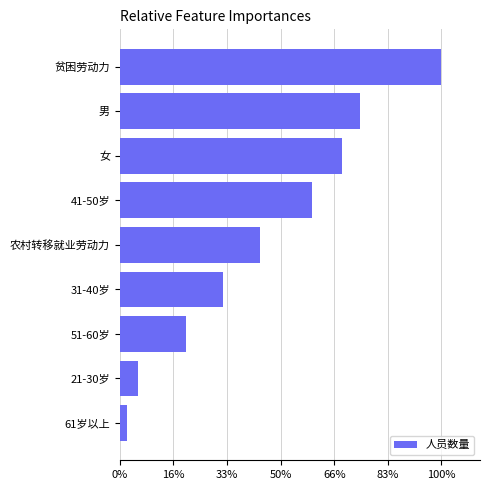

Are the bars grouped side by side (vs. stacked)?

No